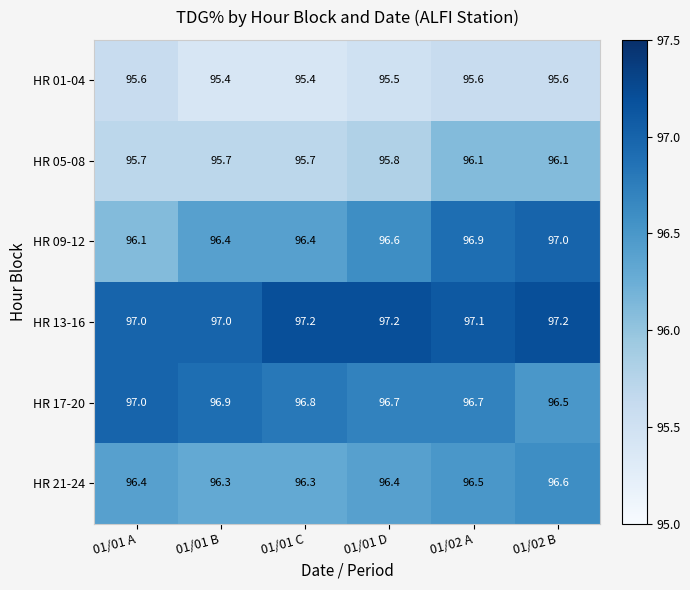

True or false: HR 21-24 has a value of 96.4 at 01/01 A.

True